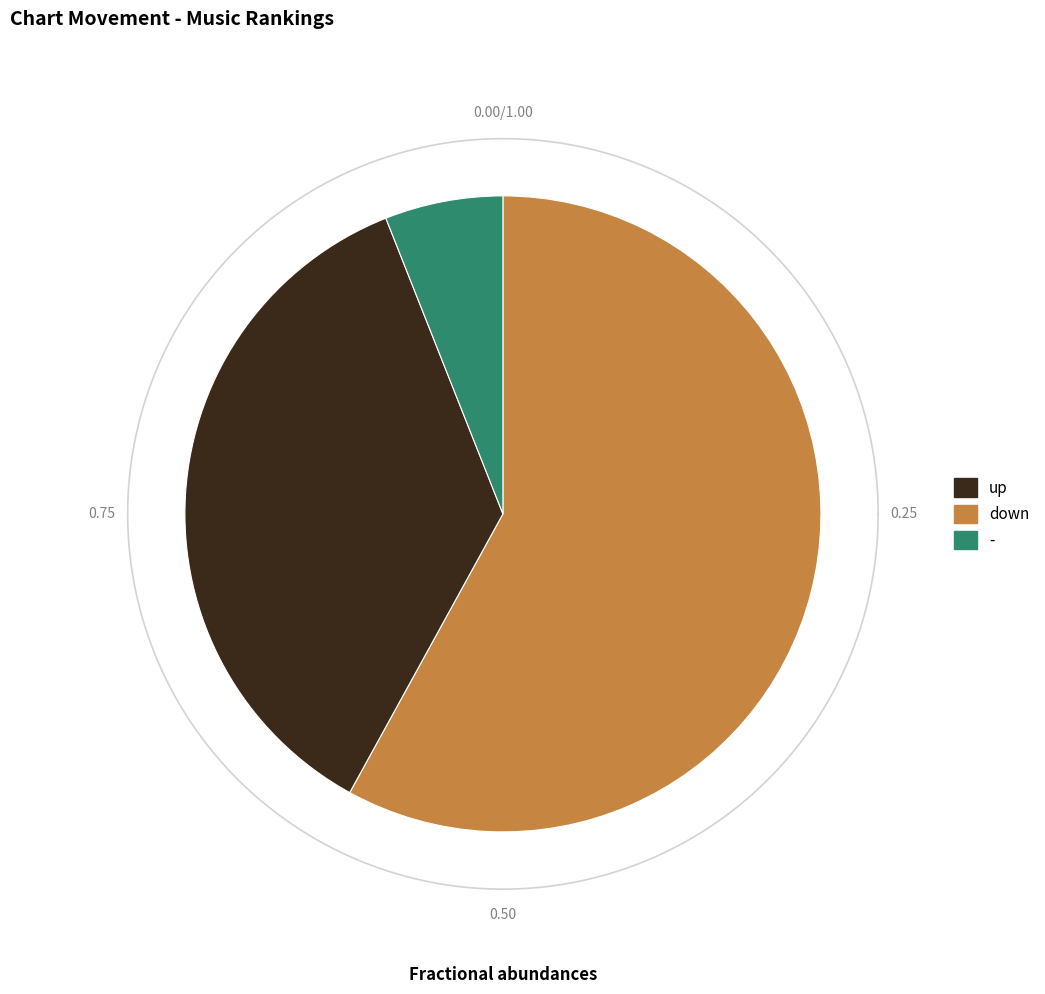

To the nearest percent, what percentage of the pie is -?

6%